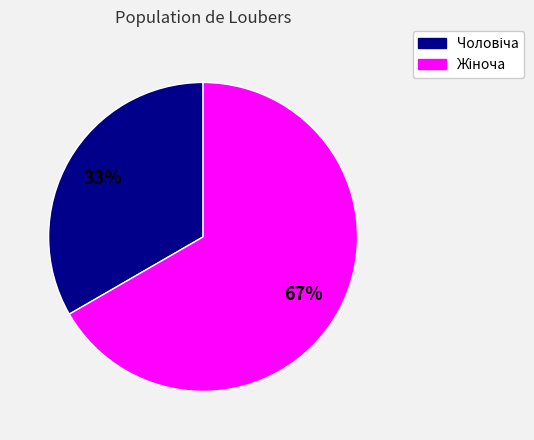

To the nearest percent, what is the average slice percentage?

50%